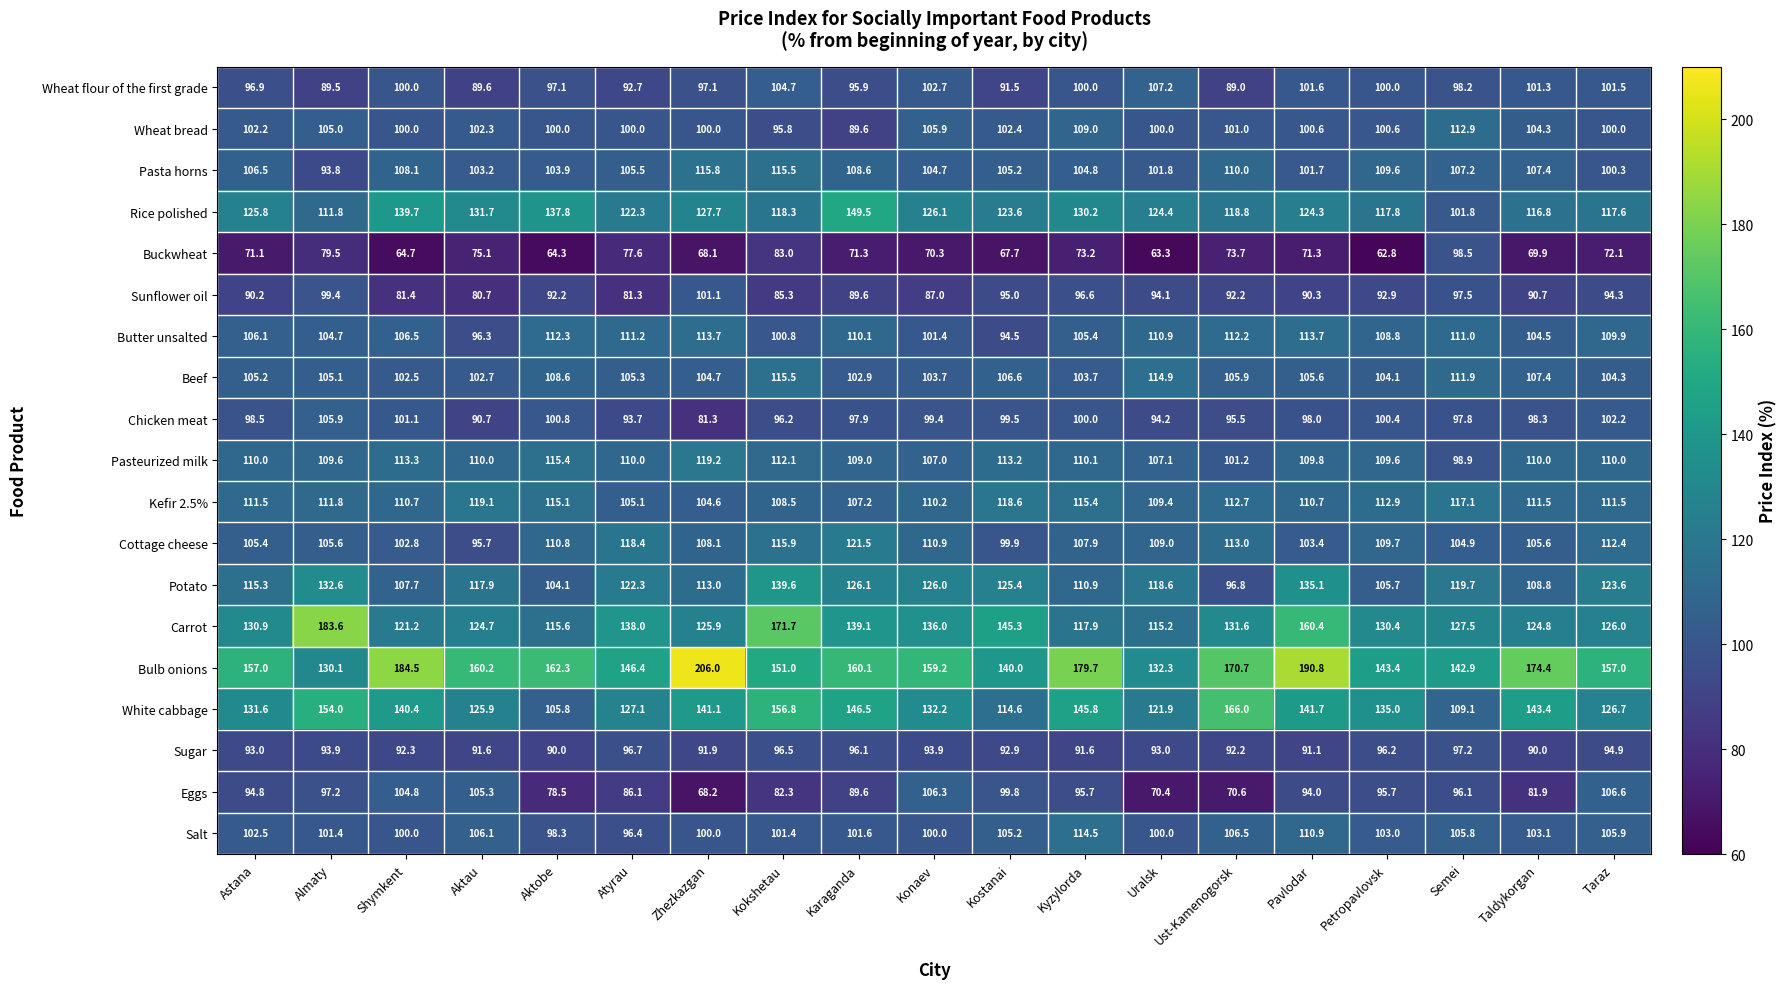

At which label does Rice polished first exceed 124?

Astana